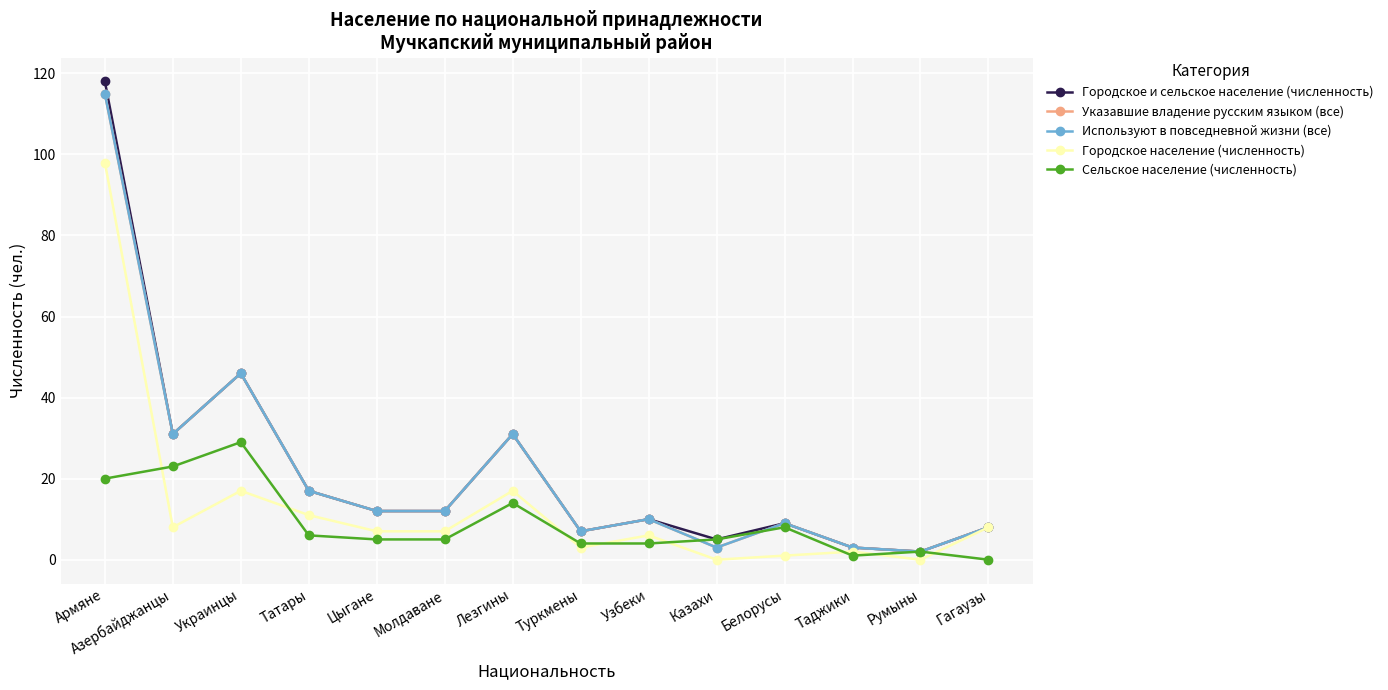

Is it true that Городское население (численность) equals 2 at Молдаване?

False